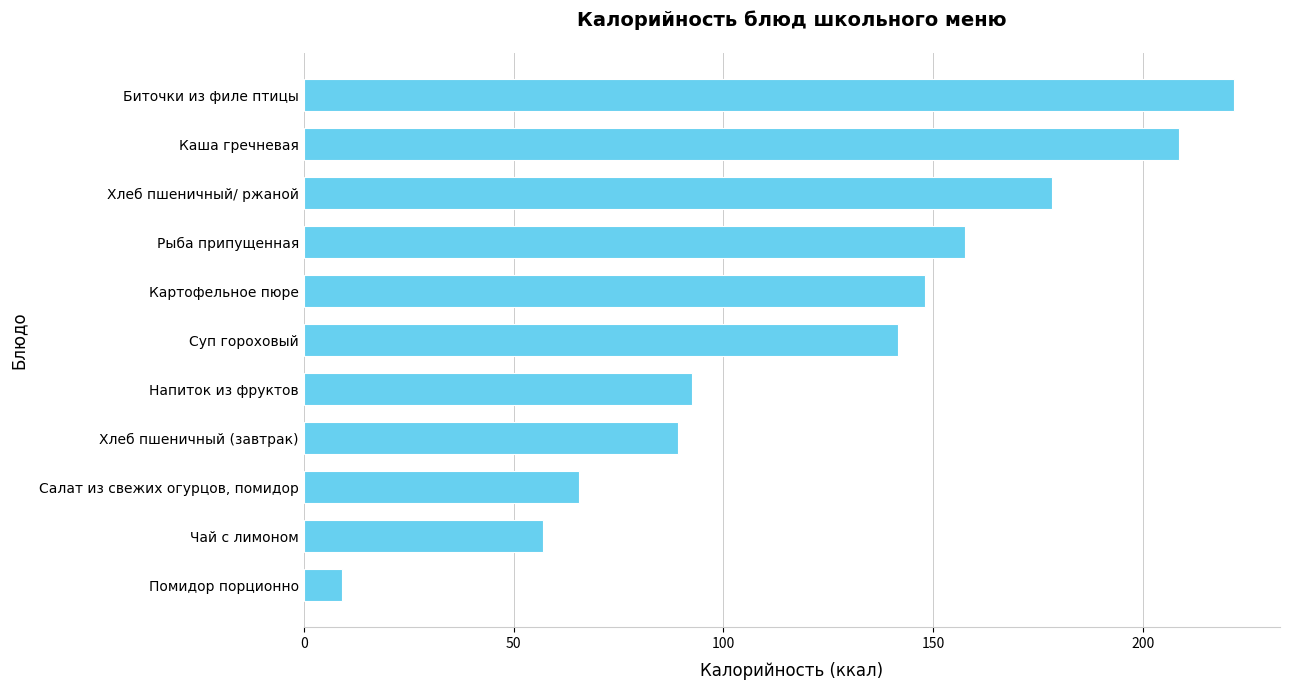

What is the smallest value displayed?

9.0